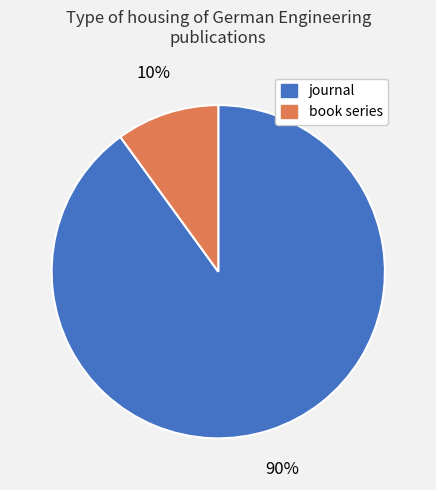

The journal slice represents 90% of the pie. True or false?

True